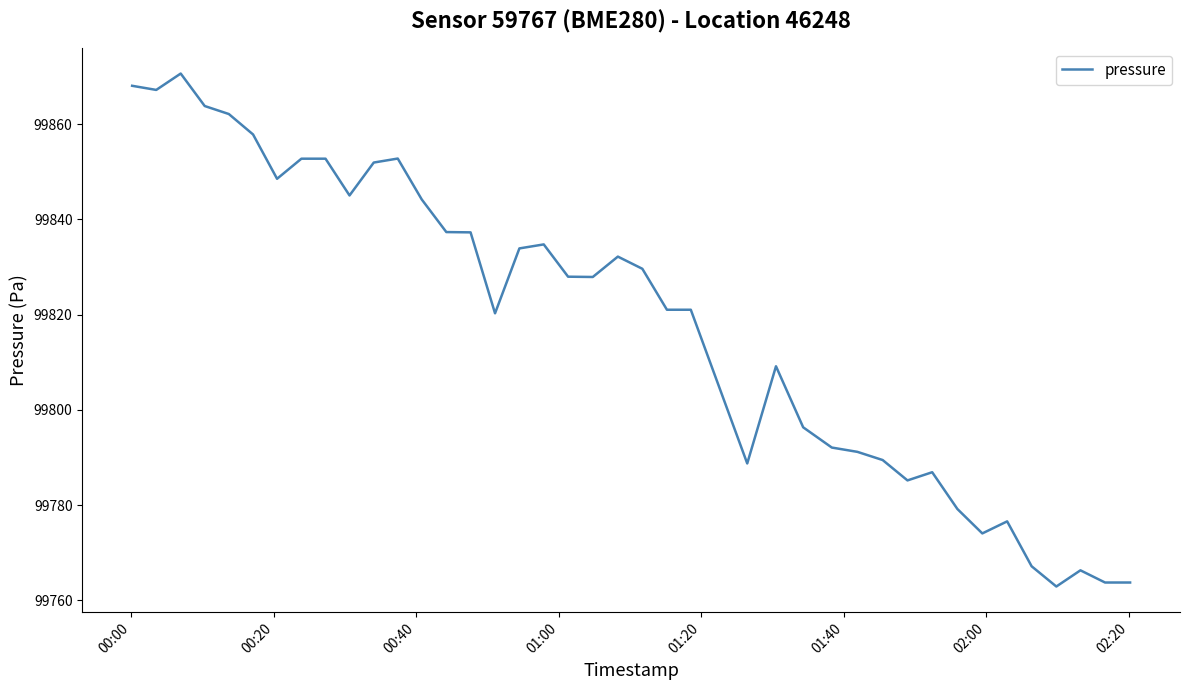

What is the maximum value shown in the chart?

99870.6